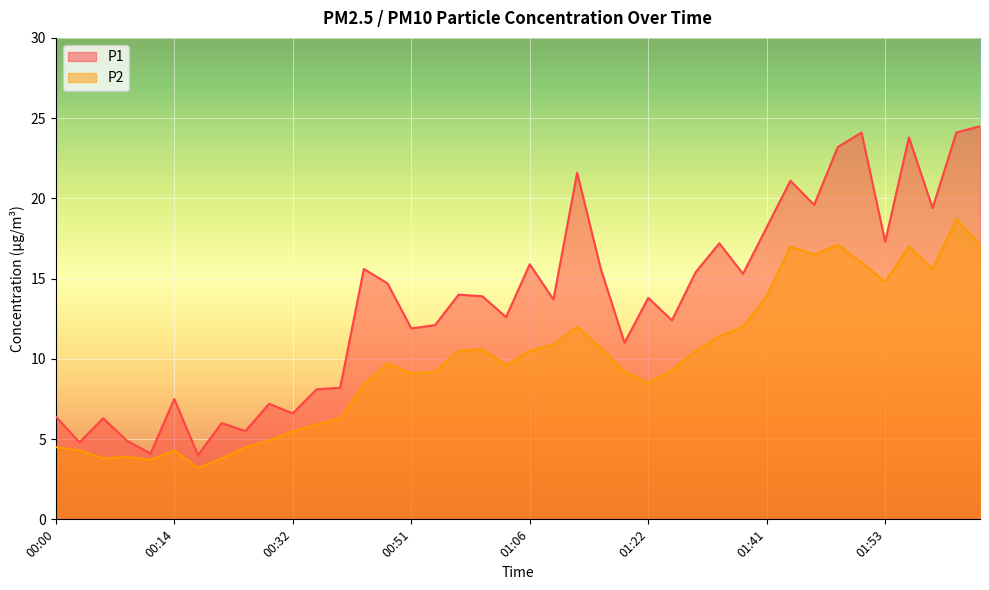

What is the difference between the P1 values at 00:09 and 01:31?

10.5